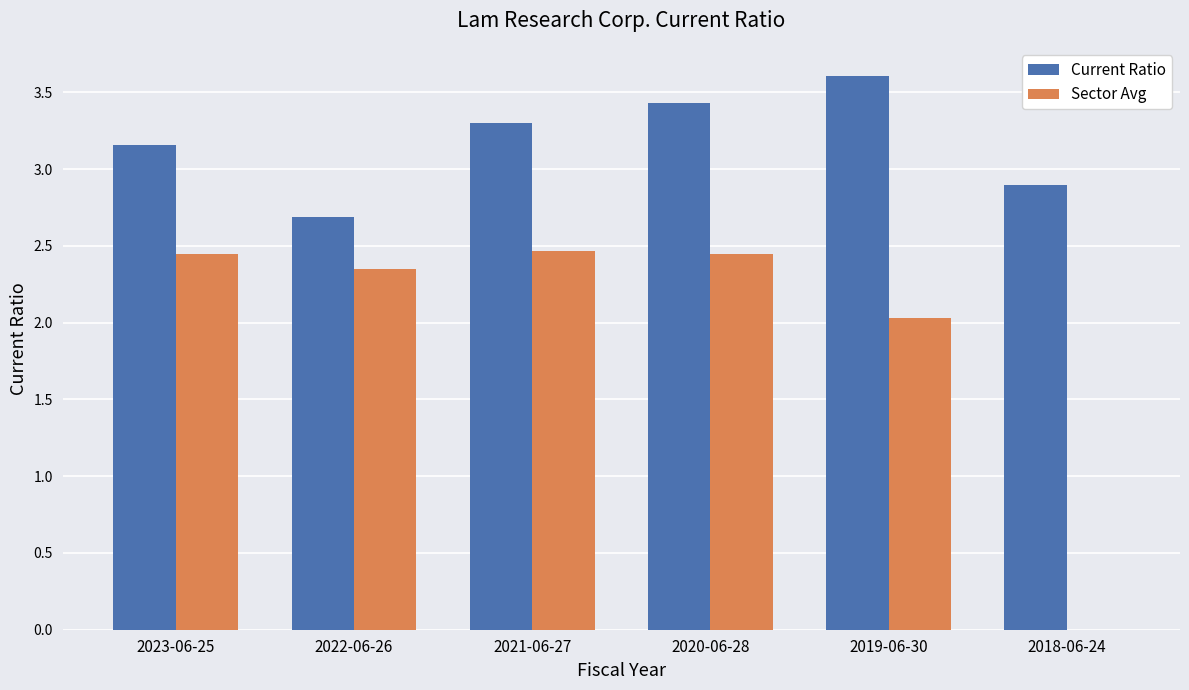

What is the maximum value shown in the chart?

3.6